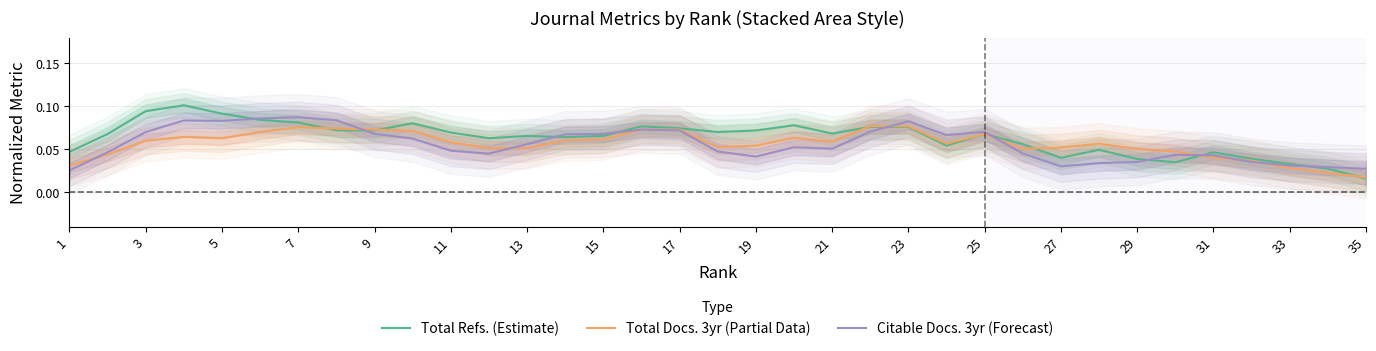

At which label is Total Refs. (Estimate) closest to 0?

35